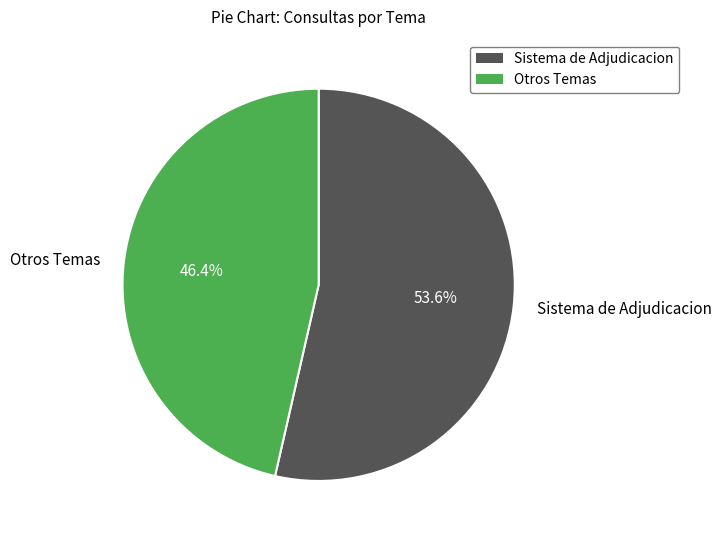

How many slices are in this pie chart?

2